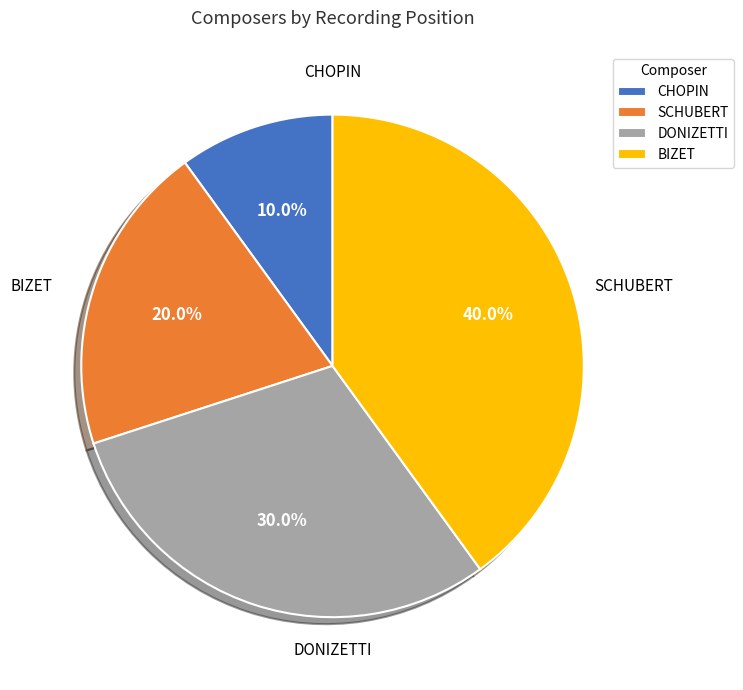

Is it true that DONIZETTI is 16% of the pie?

False